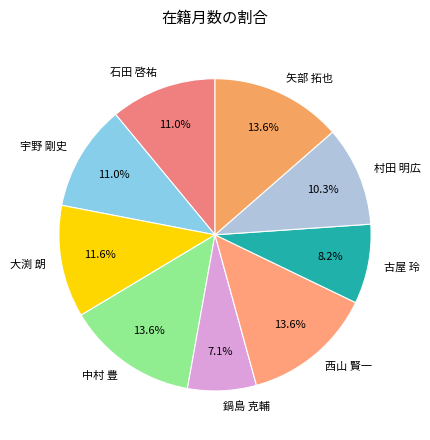

What is the smallest slice in the pie chart?

鍋島 克輔